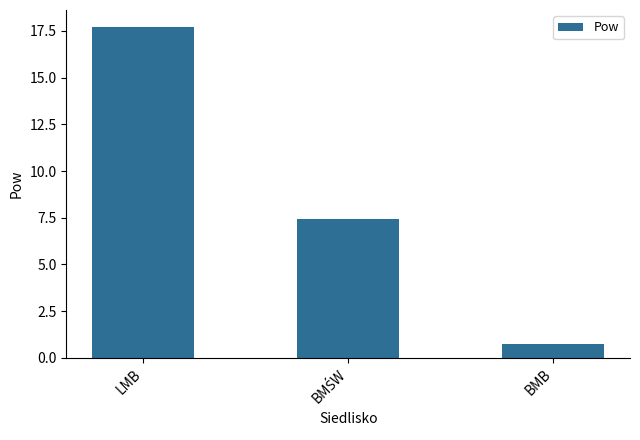

What is the change in value from LMB to BMB?

-17.0